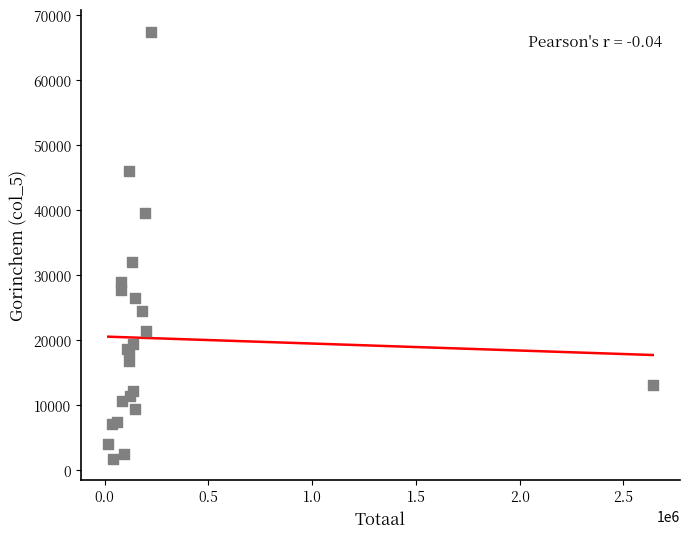

What Y value in the scatter plot is closest to 34624?

32071